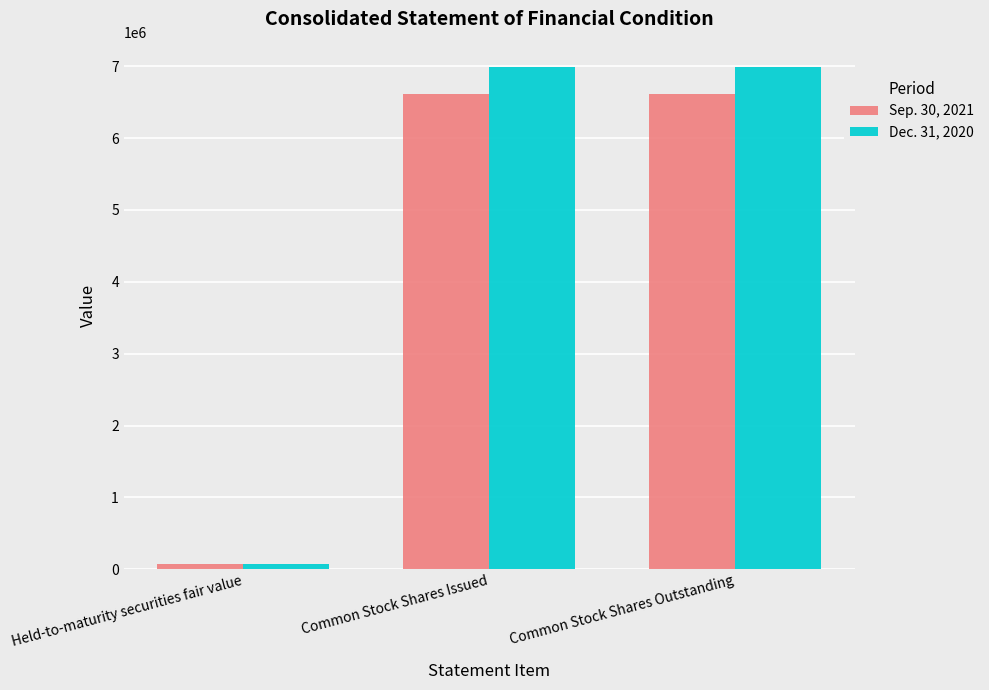

Which category has the lowest value across all series?

Held-to-maturity securities fair value